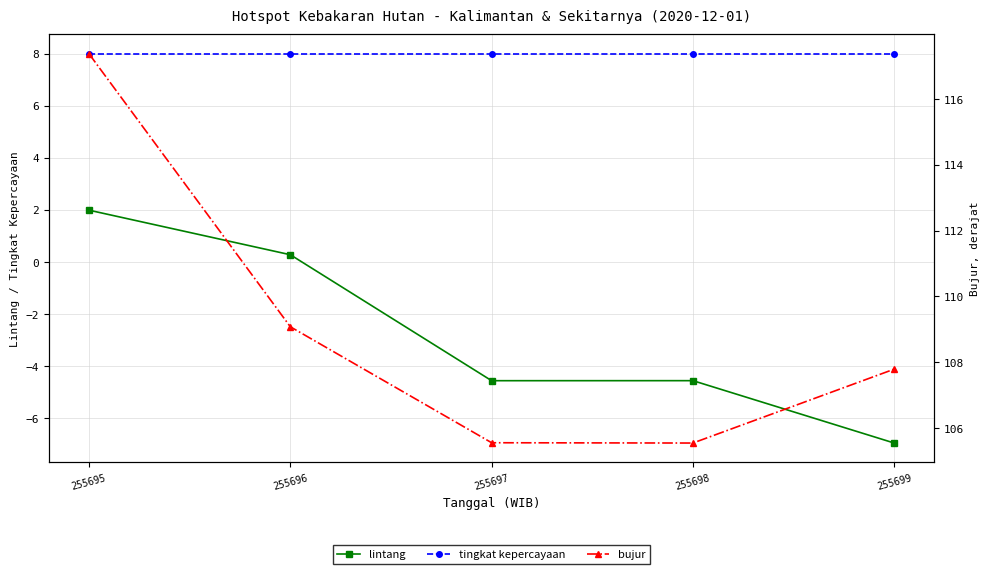

Does the chart have visible grid lines?

Yes